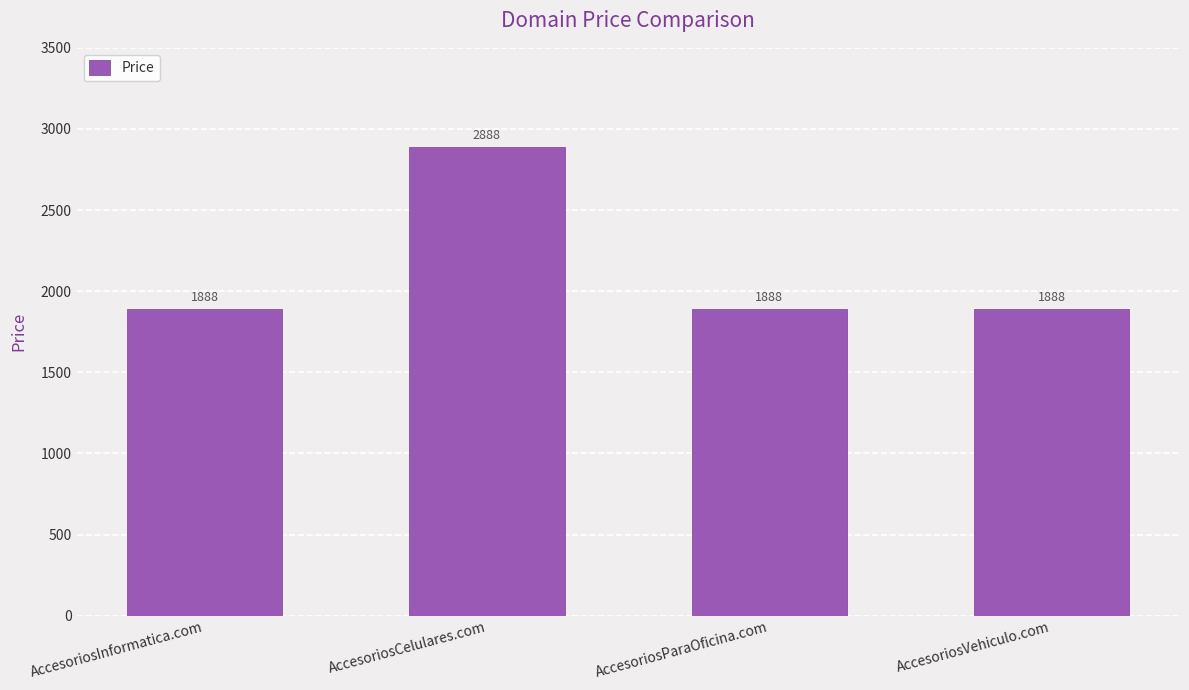

Does the chart contain stacked bars?

No